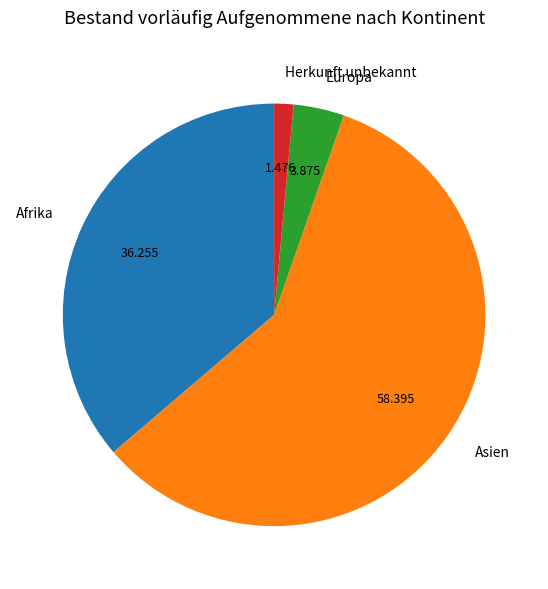

Rank the categories by value from highest to lowest.

Asien, Afrika, Europa, Herkunft unbekannt